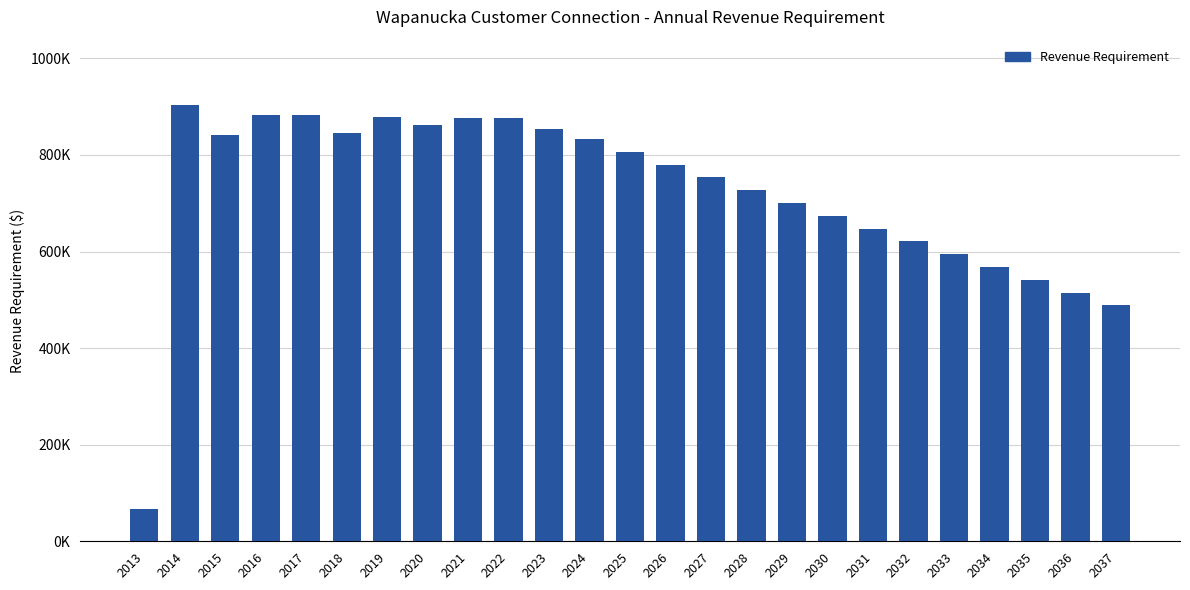

What is the sum of all values?

18016486.9